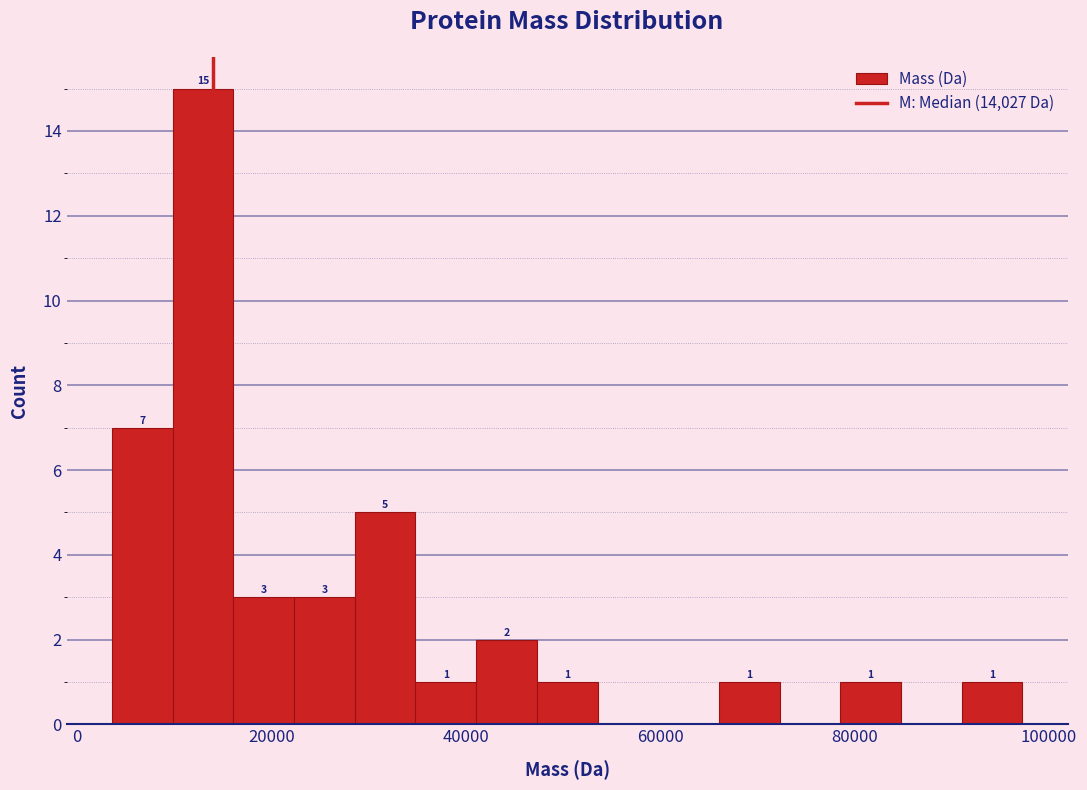

Read against the x-axis, roughly where is the centre of the tallest bar?

12000